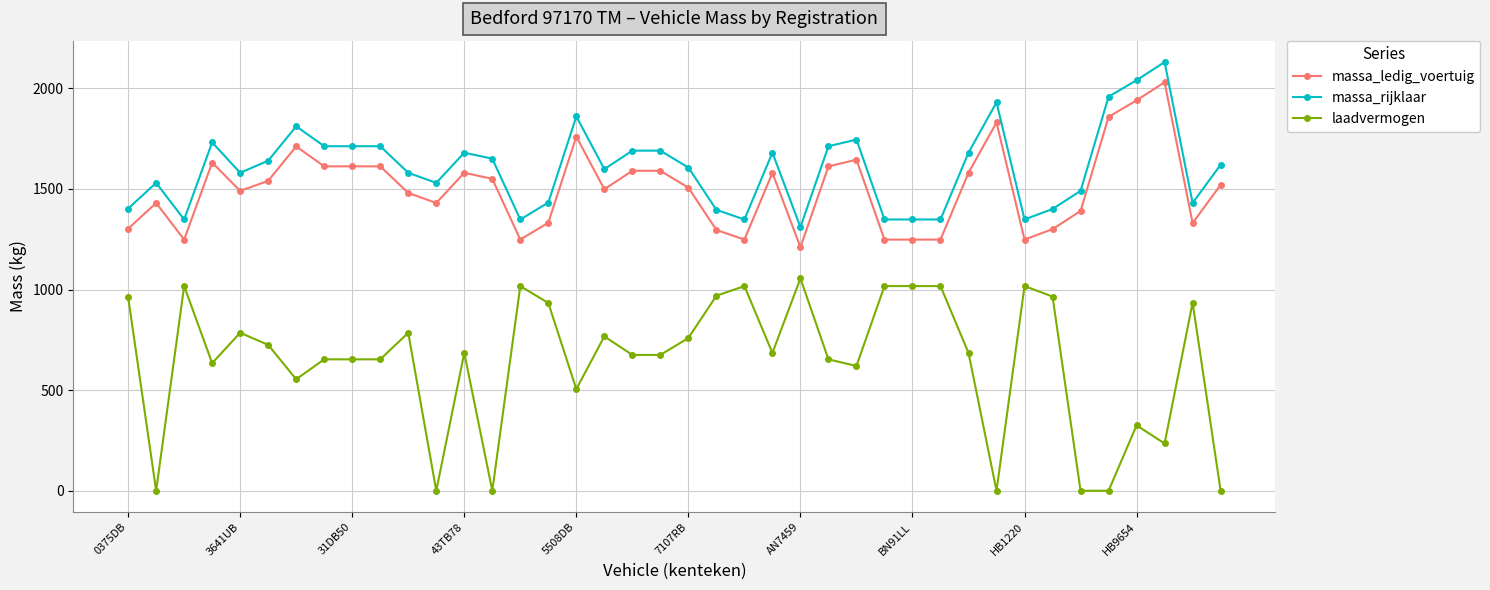

Does the chart have visible grid lines?

Yes